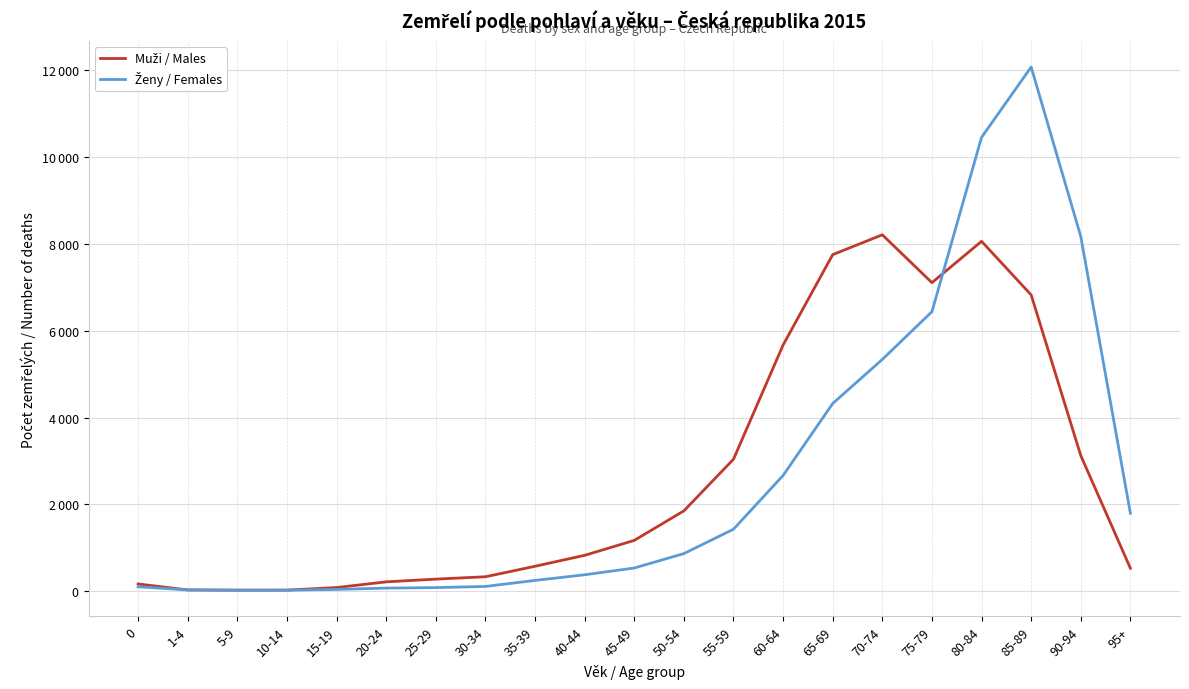

Reading right to left, extract all data points from this chart.

Muži / Males: 531	3126	6827	8062	7109	8212	7755	5673	3042	1852	1172	828	576	334	280	217	86	27	26	31	168
Ženy / Females: 1798	8173	12077	10457	6441	5341	4325	2668	1429	868	536	380	250	111	85	73	43	25	24	31	104